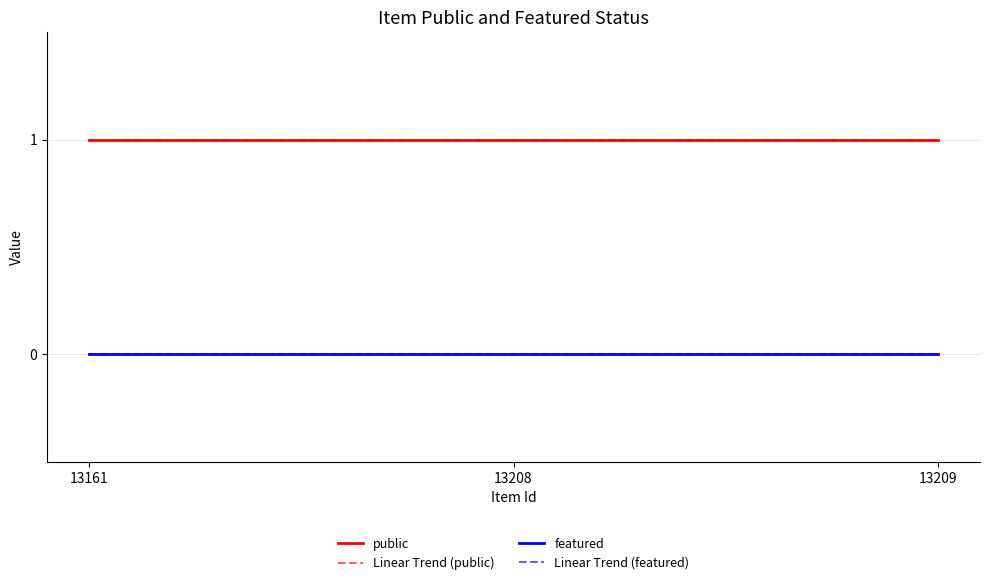

Rank the series by their maximum value, from highest to lowest.

public, Linear Trend (public), featured, Linear Trend (featured)